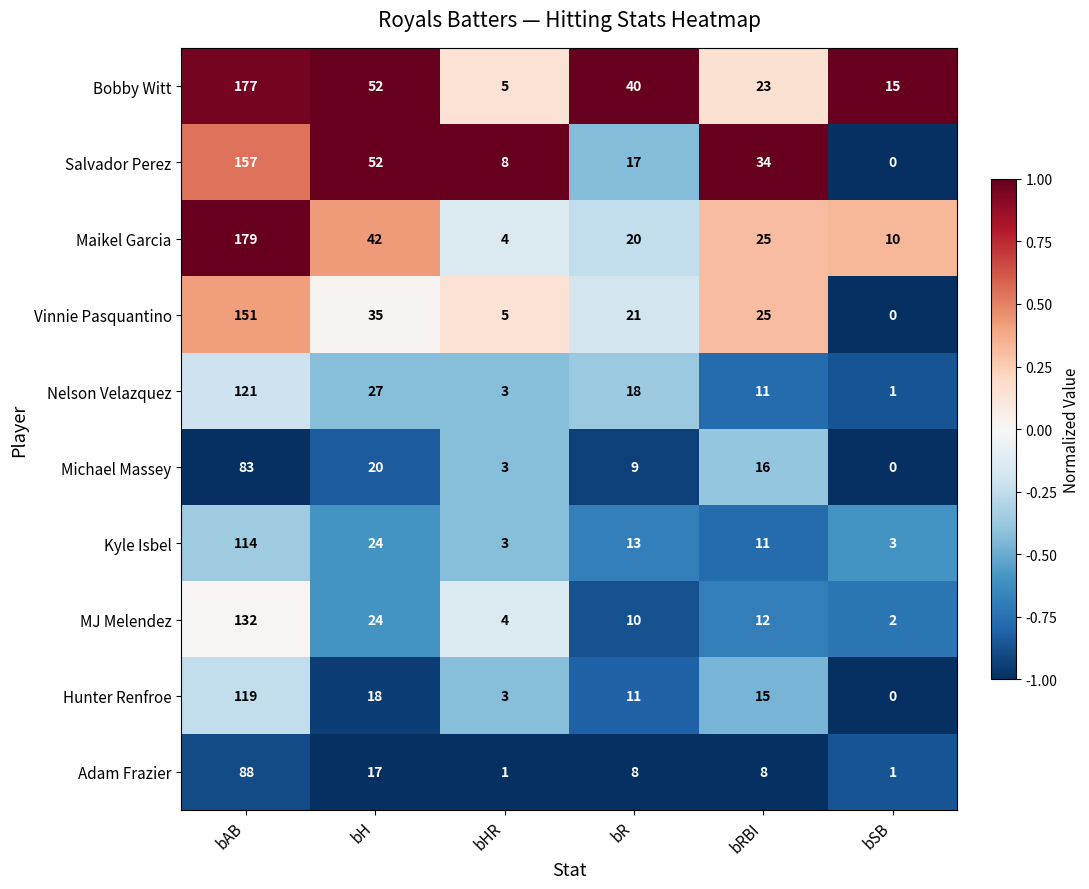

At which label is MJ Melendez closest to 67?

bH